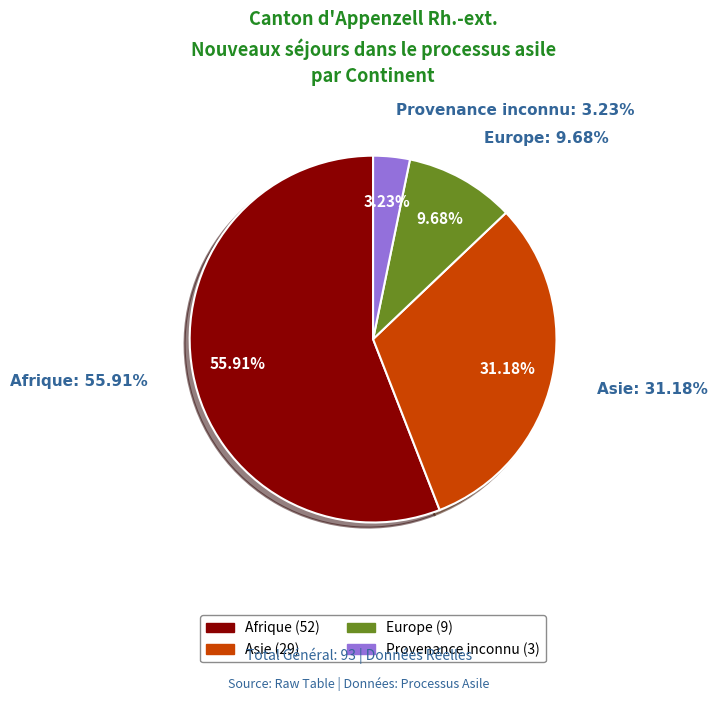

Which slice is the largest?

Afrique